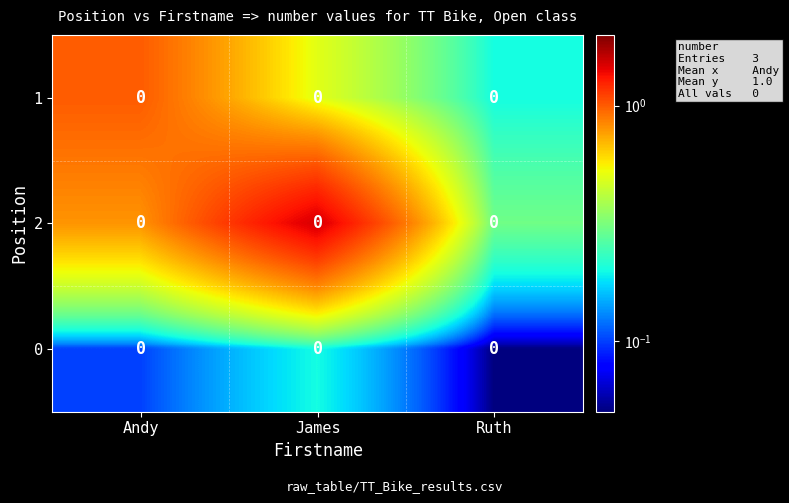

List the labels in order of 1 value, largest first.

Andy, James, Ruth